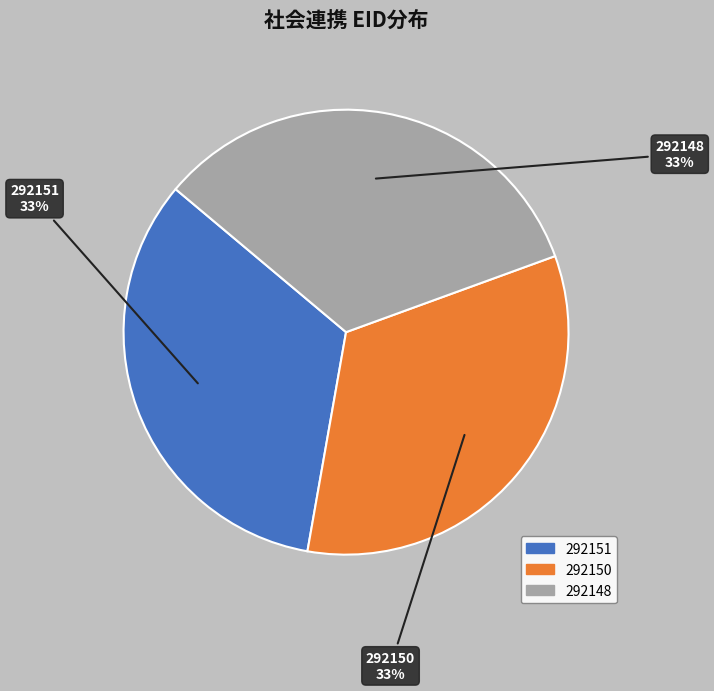

Is it true that 292148 is 25% of the pie?

False